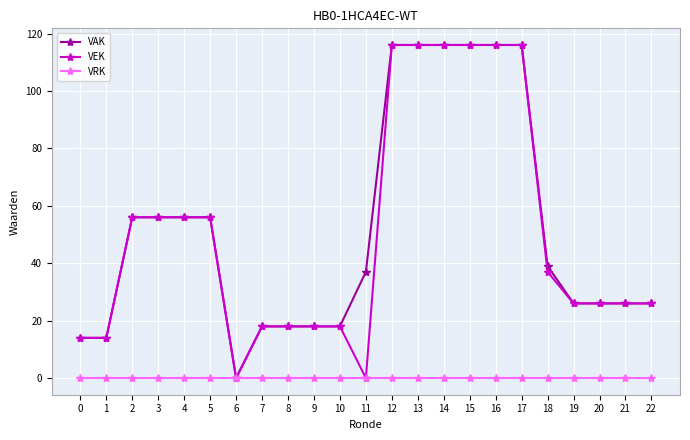

At how many categories does at least one series exceed 110?

6